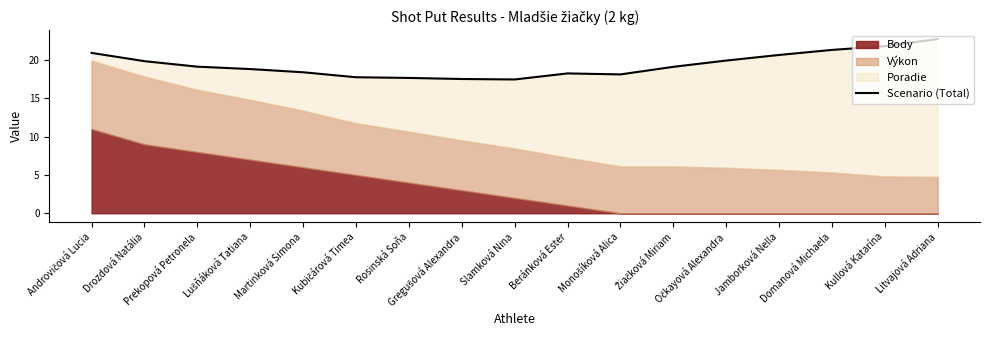

How many data points are above 19?

9